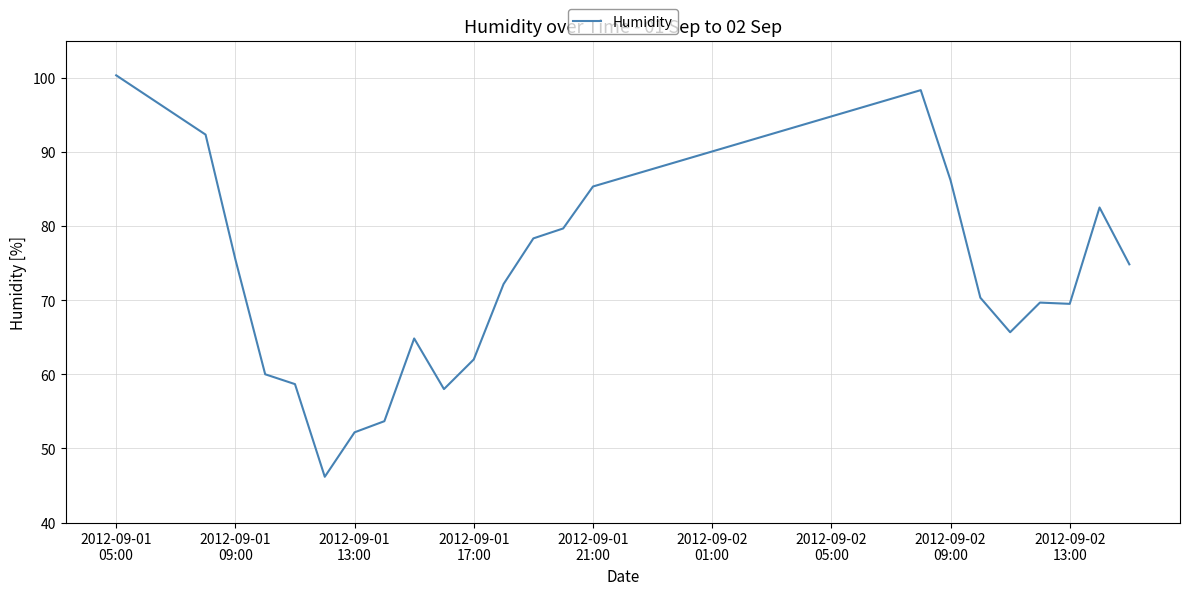

What is the smallest value displayed?

46.2